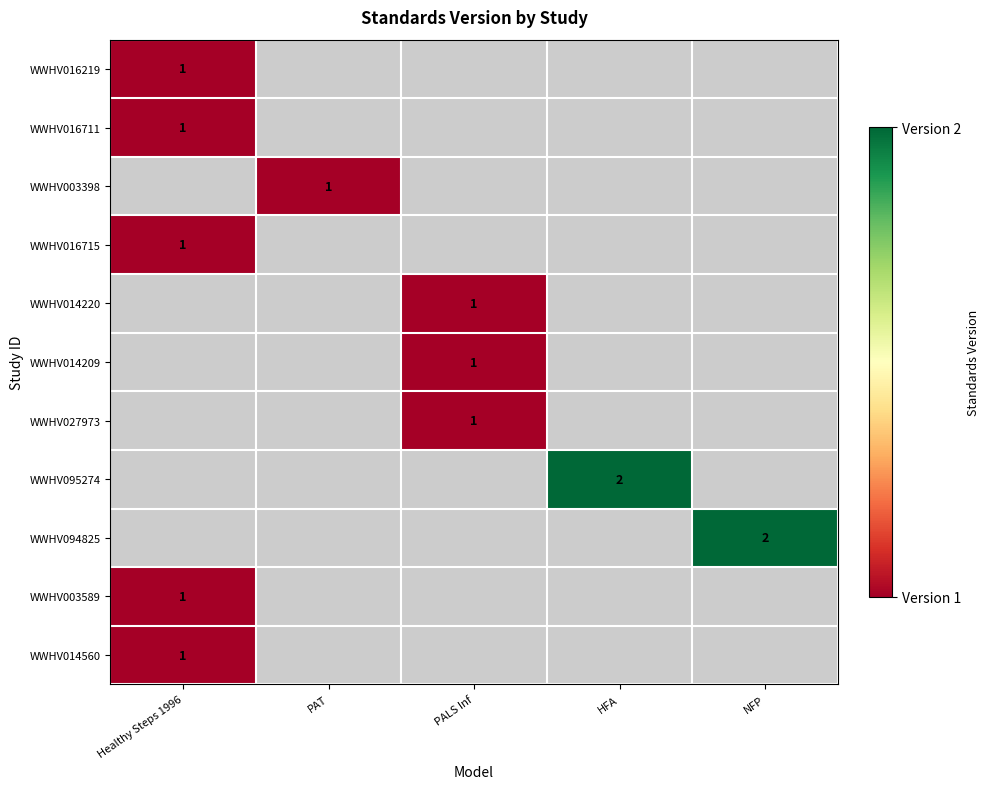

The WWHV003398 series shows 1 at PAT. True or false?

True